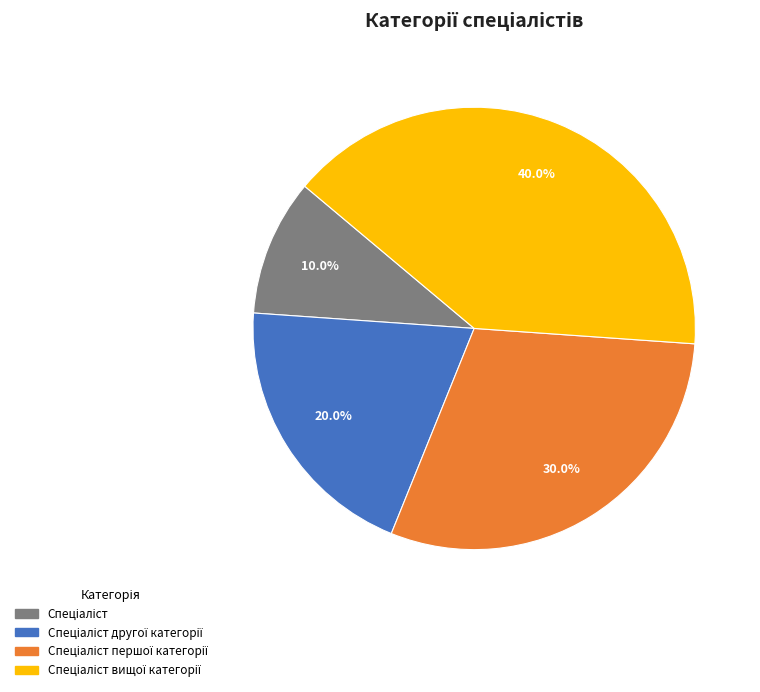

Does any single category account for the majority?

No